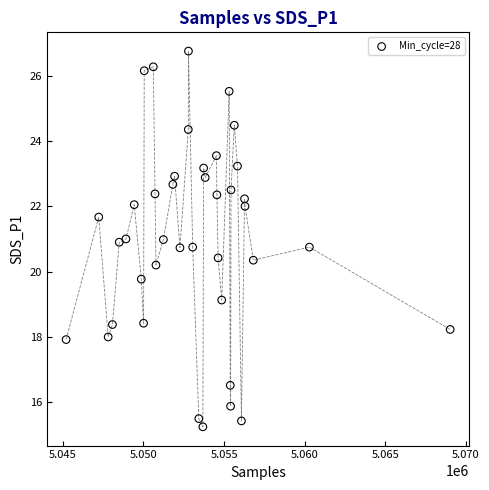

What is the range of Y values (max minus min)?

11.5